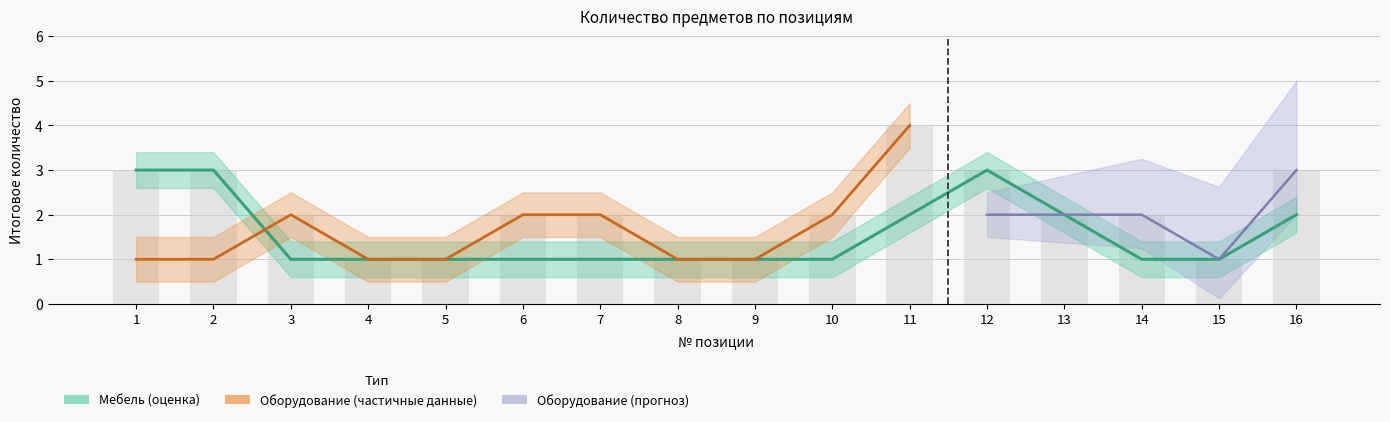

How many bars are there in total?

16